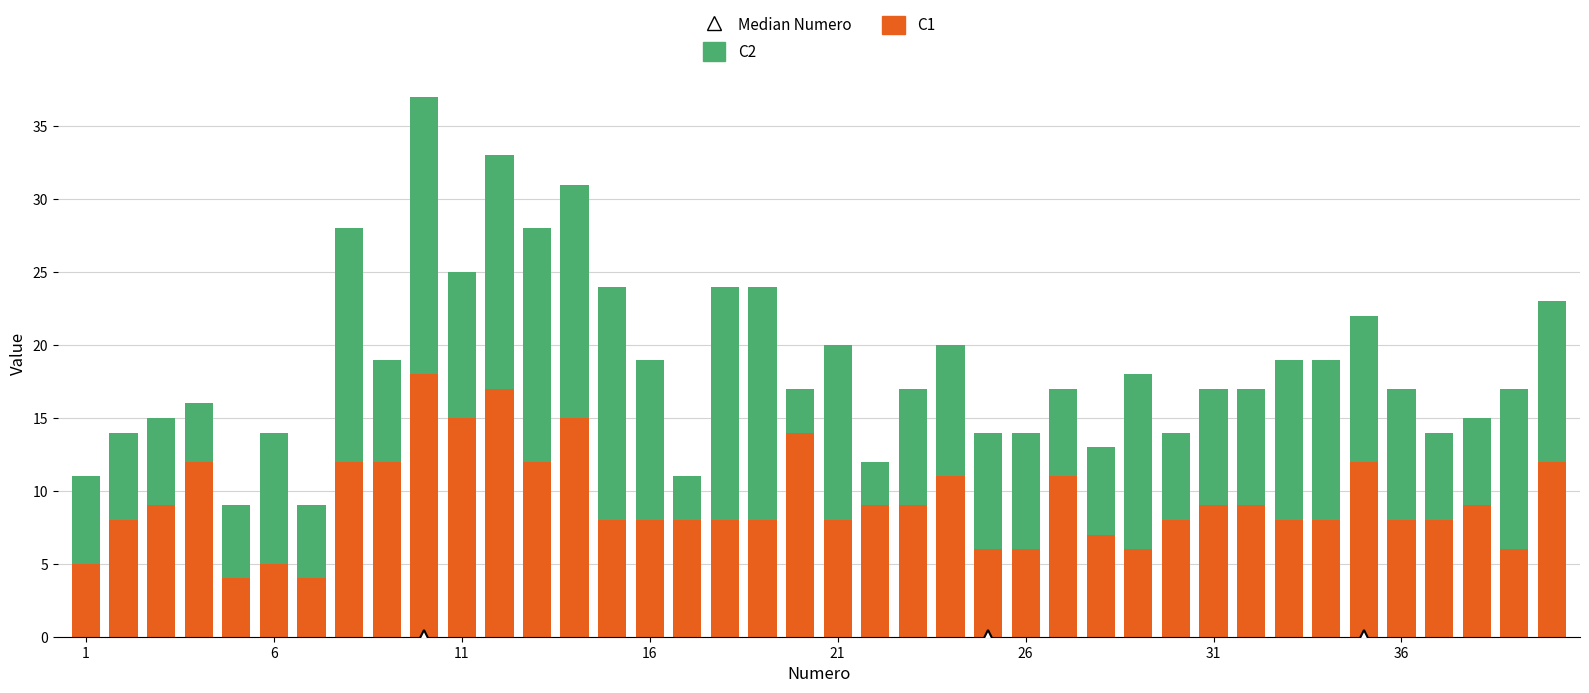

What is the lowest value of the C1 series?

4